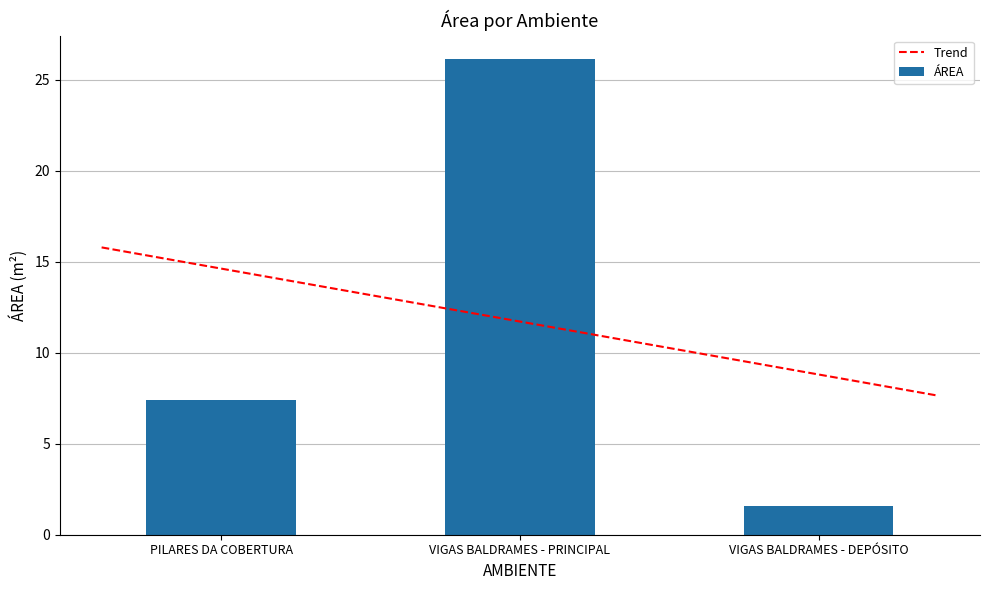

What is the sum of the values at PILARES DA COBERTURA and VIGAS BALDRAMES - PRINCIPAL?

33.5